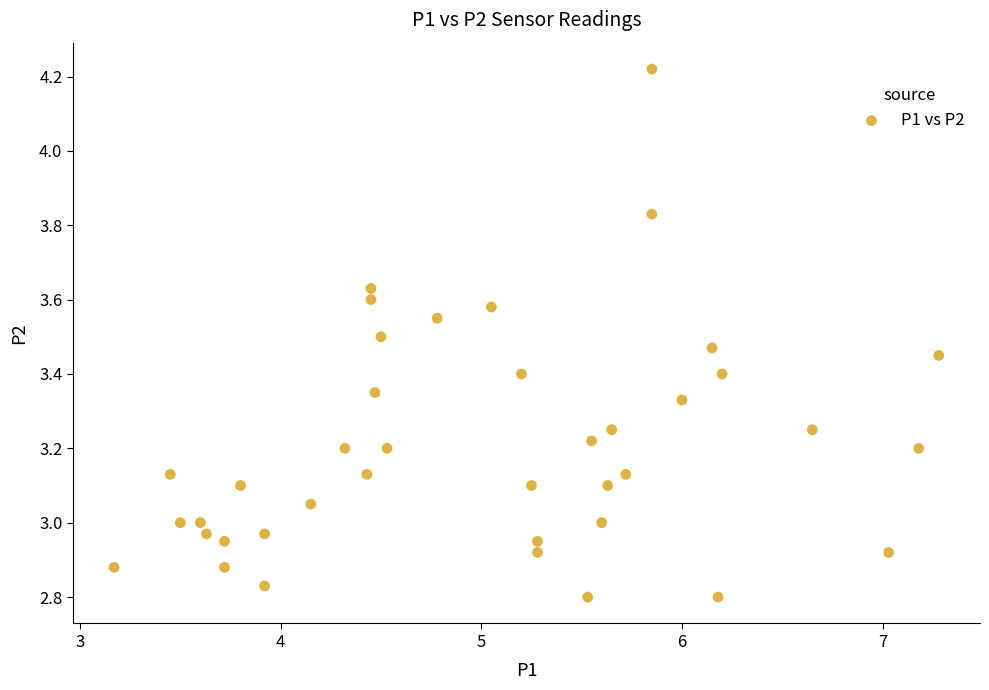

What is the range of X values (max minus min)?

4.1